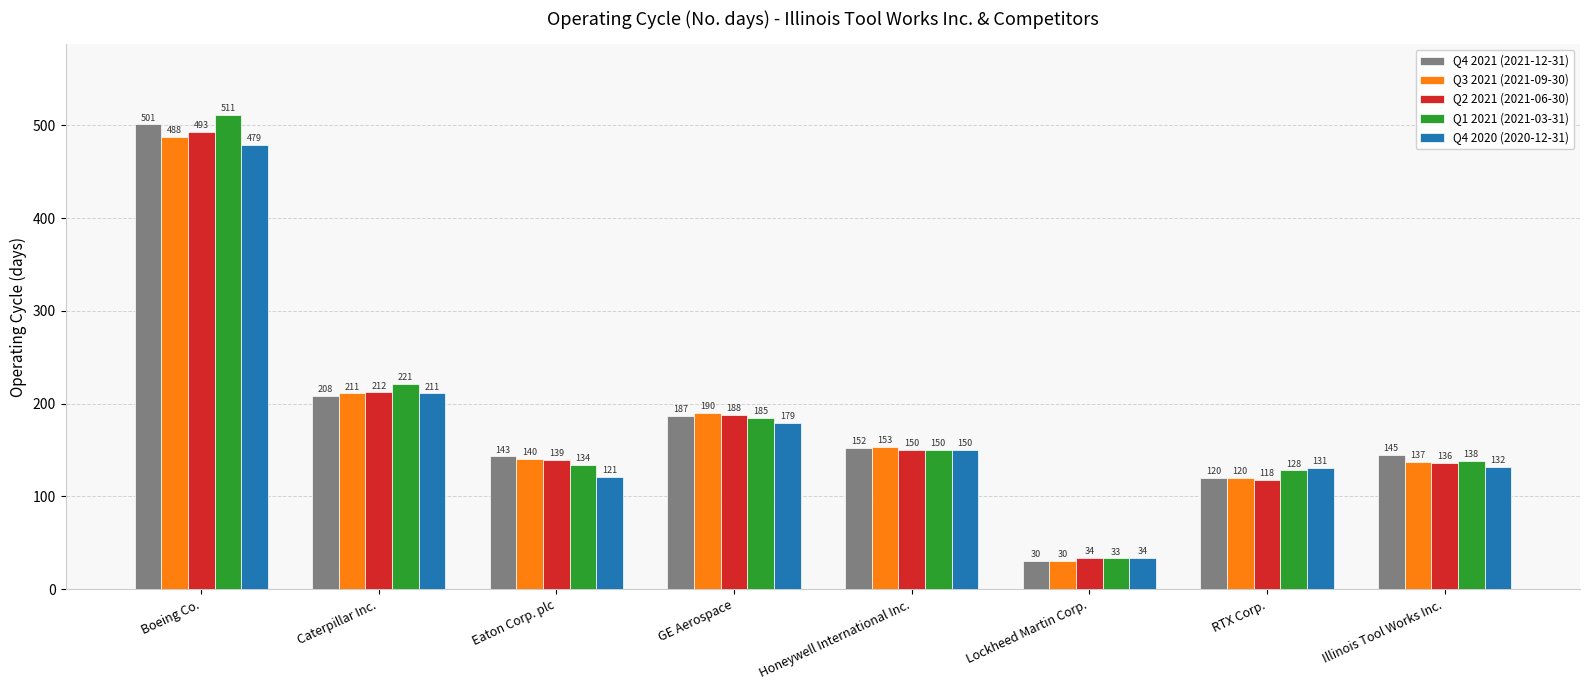

What is the difference between the Q1 2021 (2021-03-31) values at Honeywell International Inc. and GE Aerospace?

35